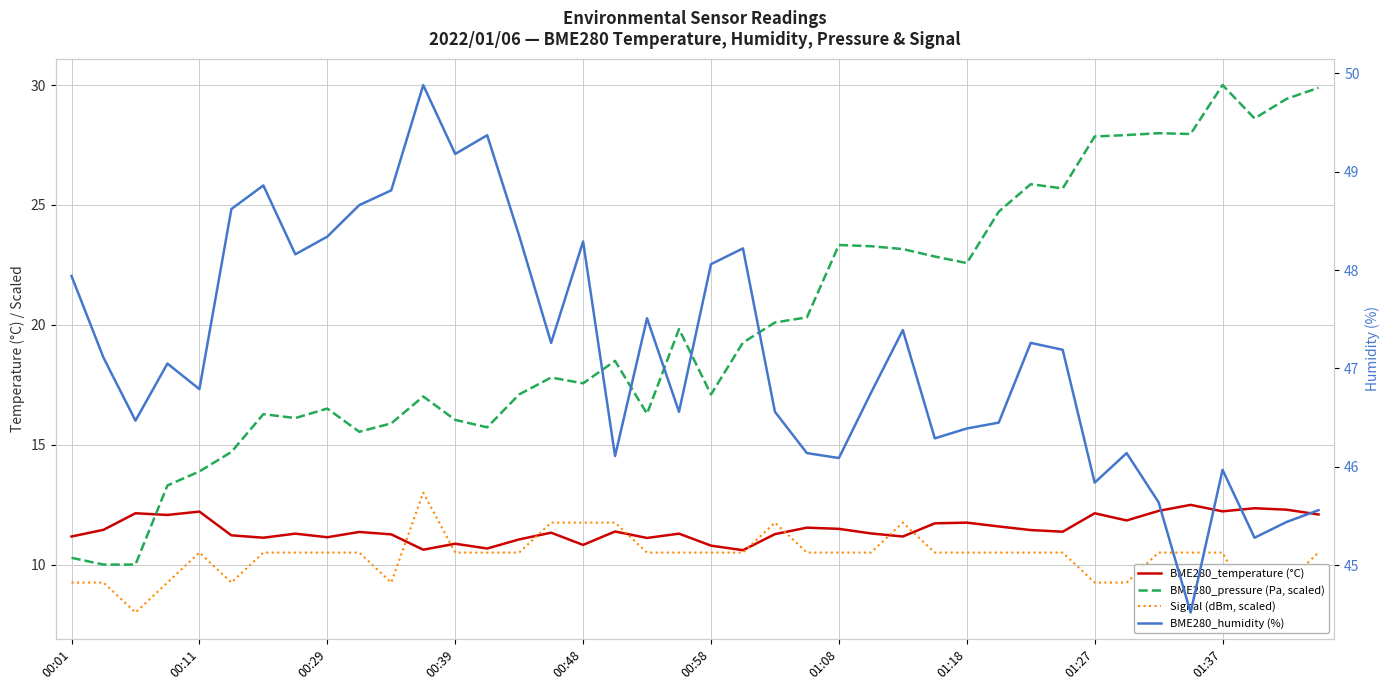

In BME280_pressure (Pa, scaled), how many points are higher than both neighbors (excluding endpoints)?

10